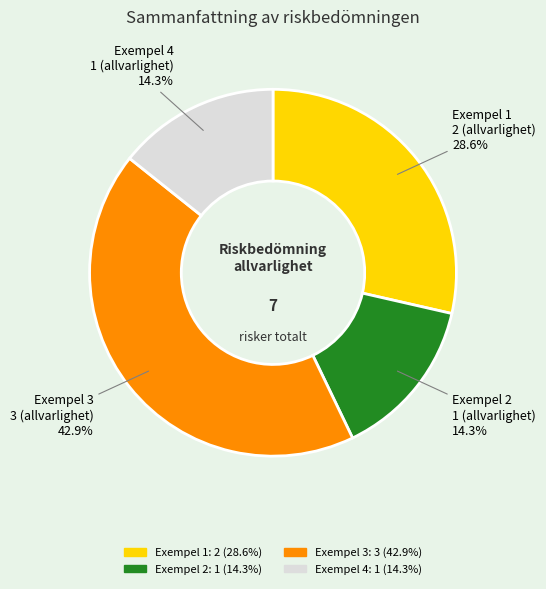

How many slices are in this pie chart?

4